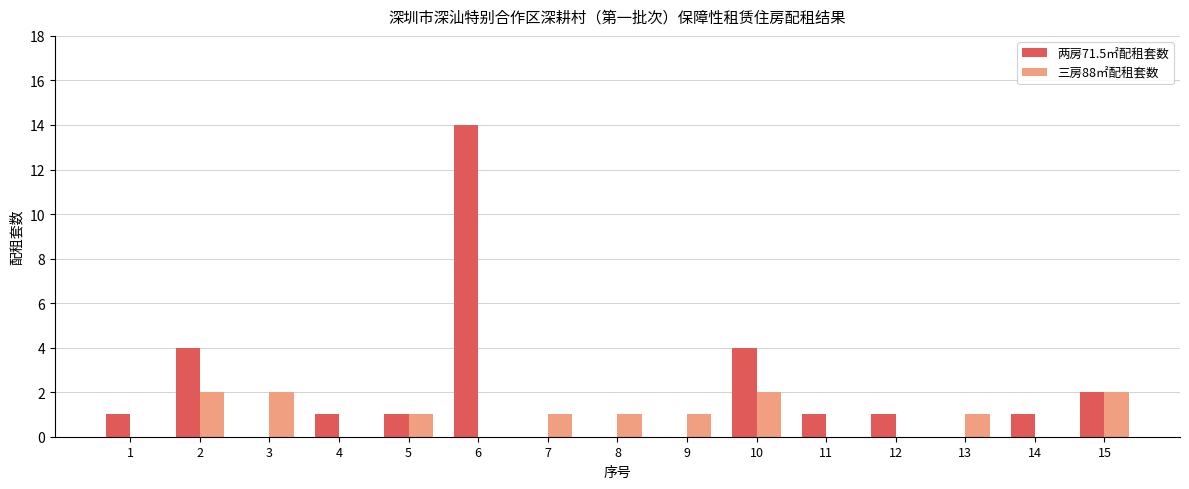

Which series has the largest range (max minus min)?

两房71.5㎡配租套数